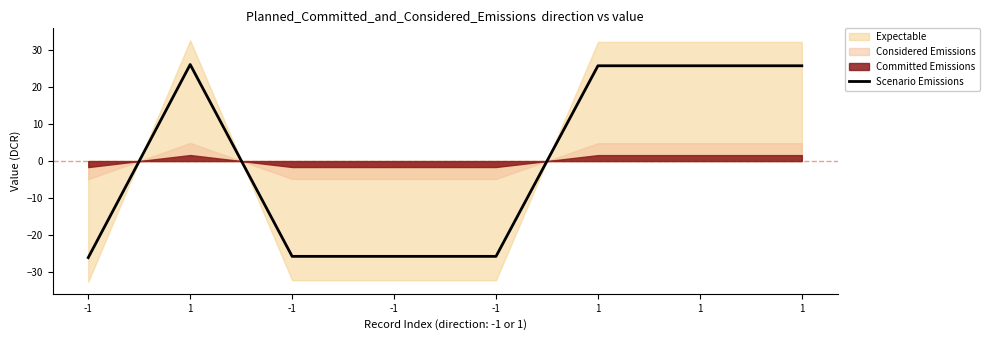

What is the label of the 2nd point from the left?

1